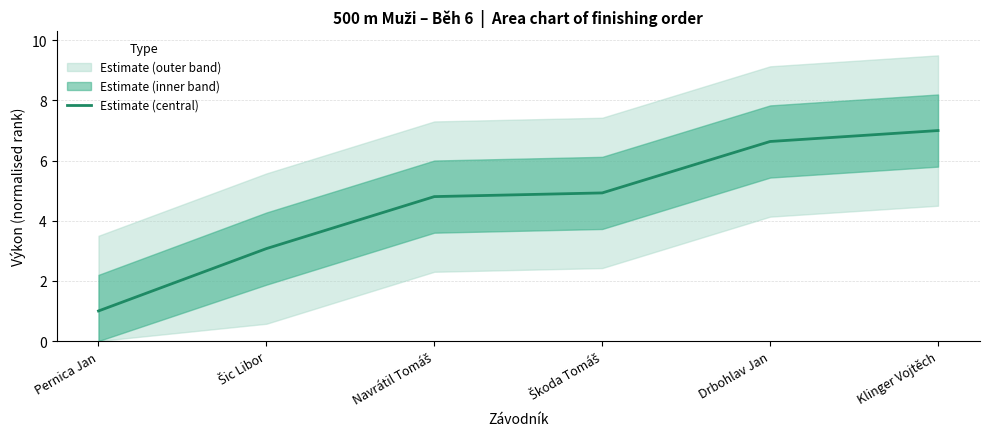

What is the minimum value for Estimate (central)?

1.0